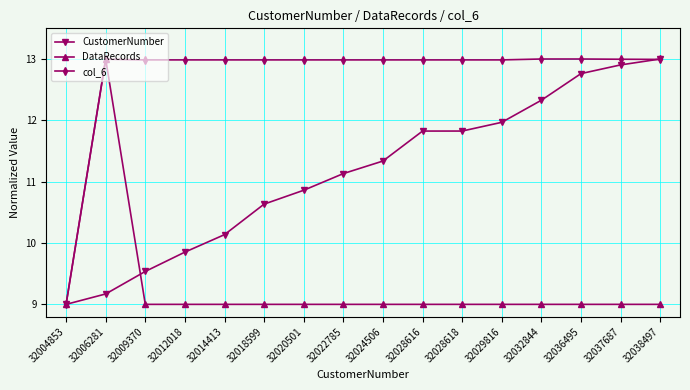

Which series has the largest total across all categories?

col_6